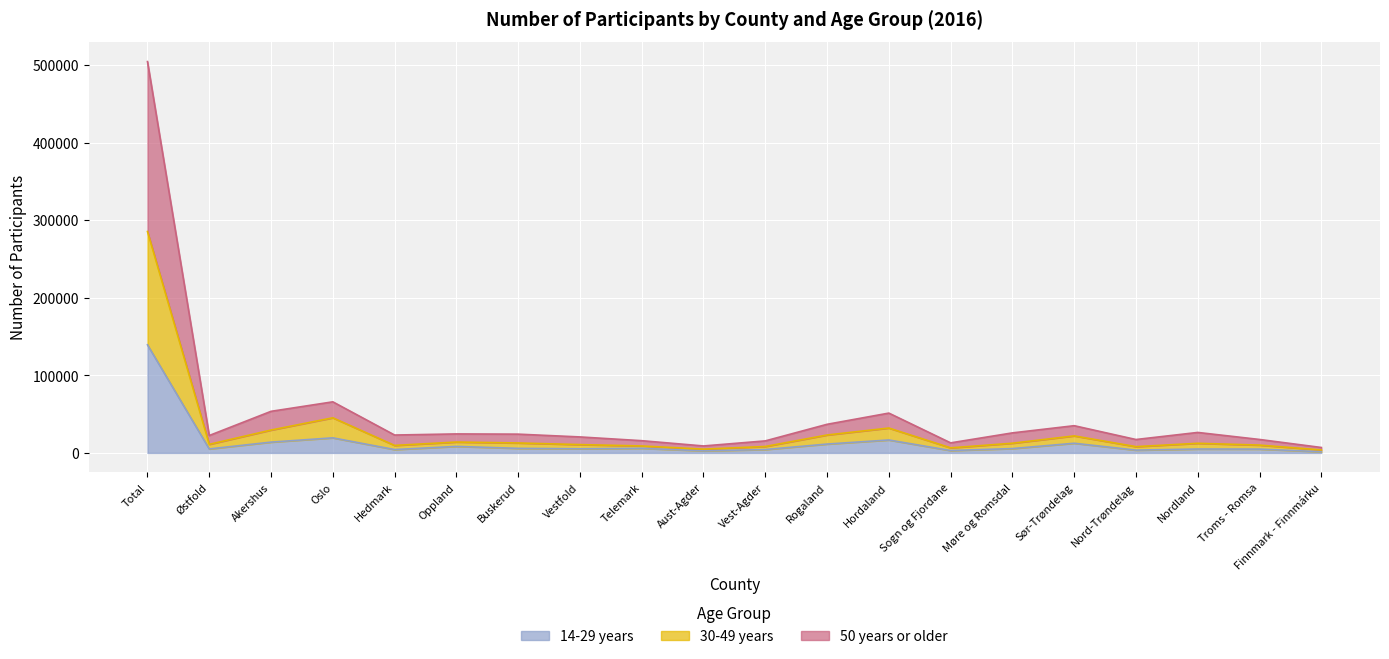

The value of 14-29 years at Oslo is 19432. True or false?

True